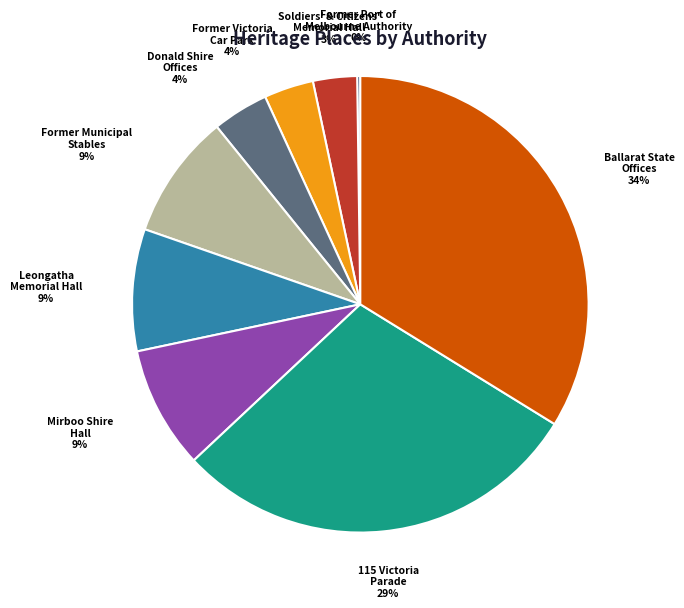

Is it true that Ballarat State Offices is 26% of the pie?

False